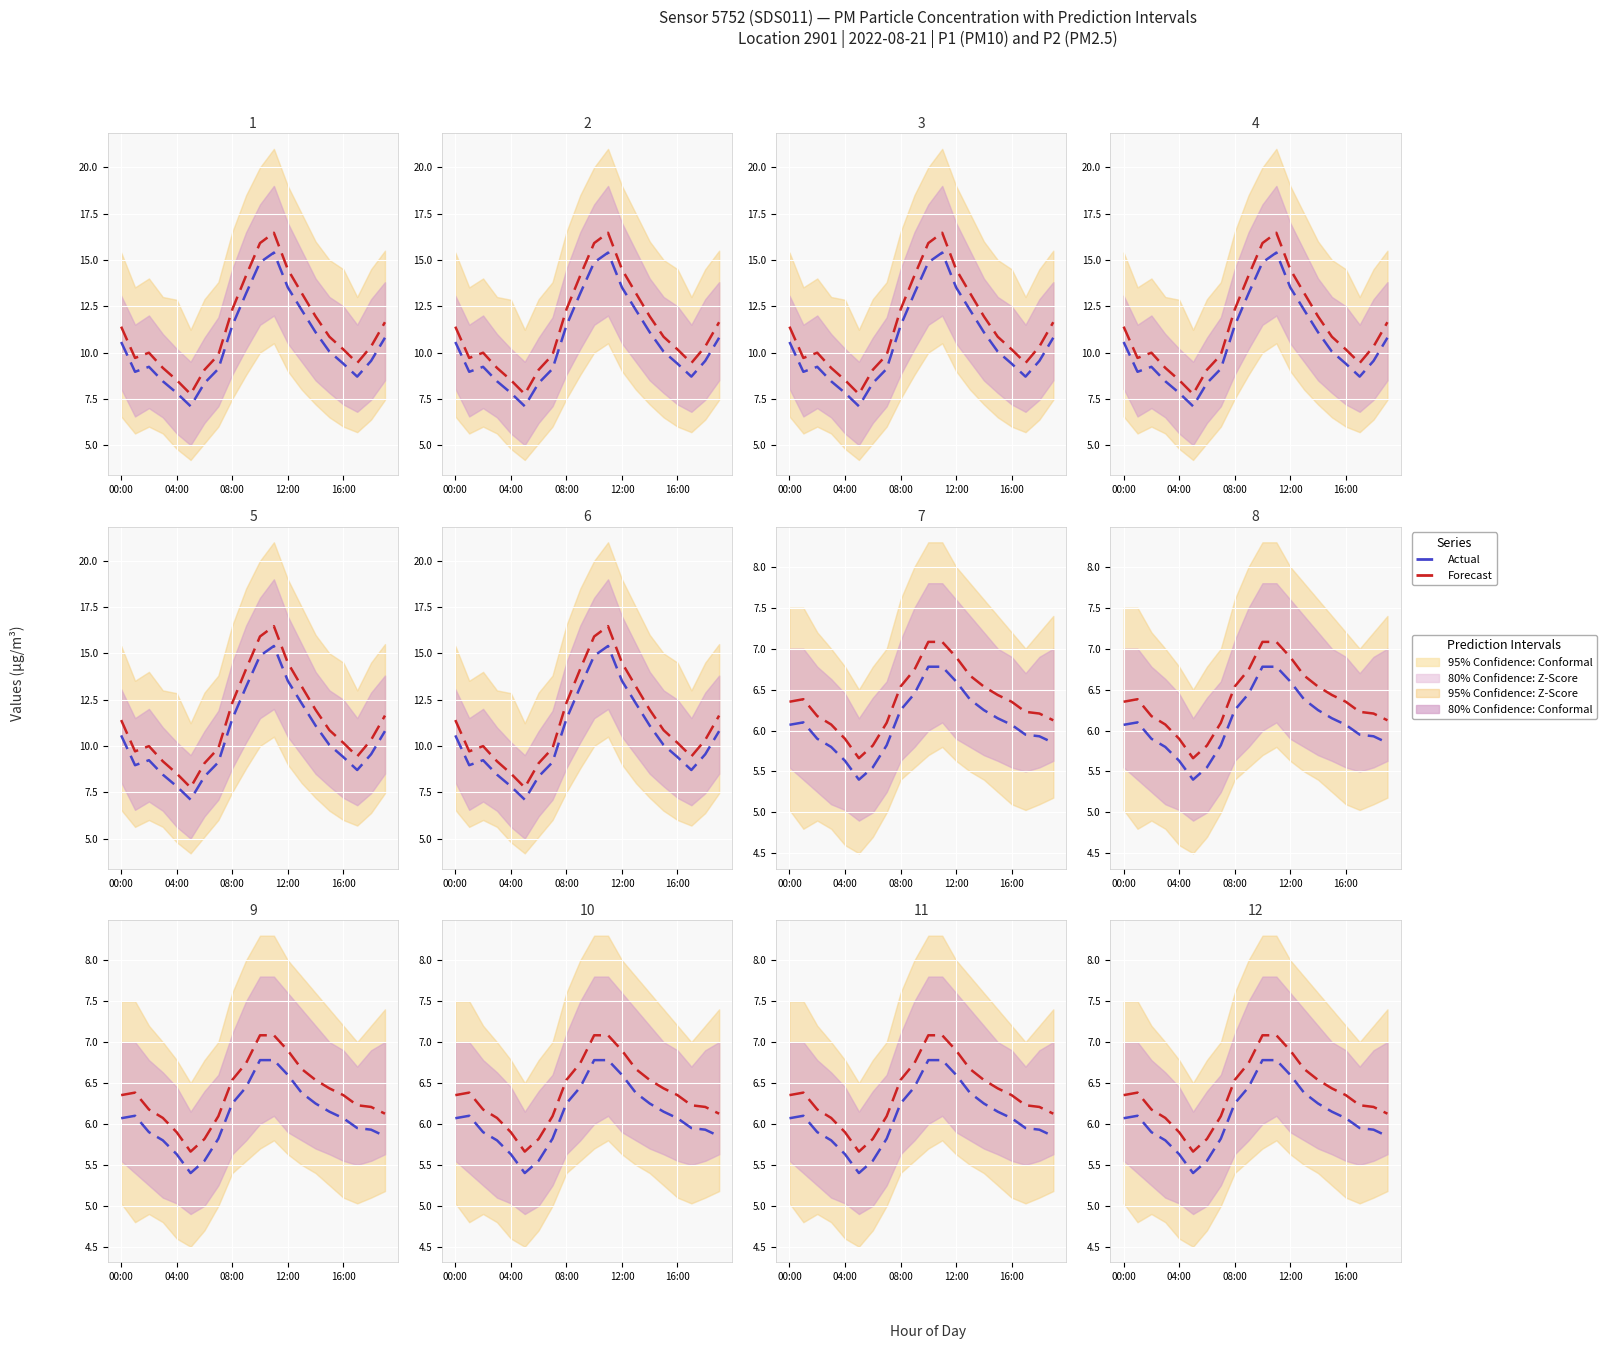

How many categories are shown in the chart?

20